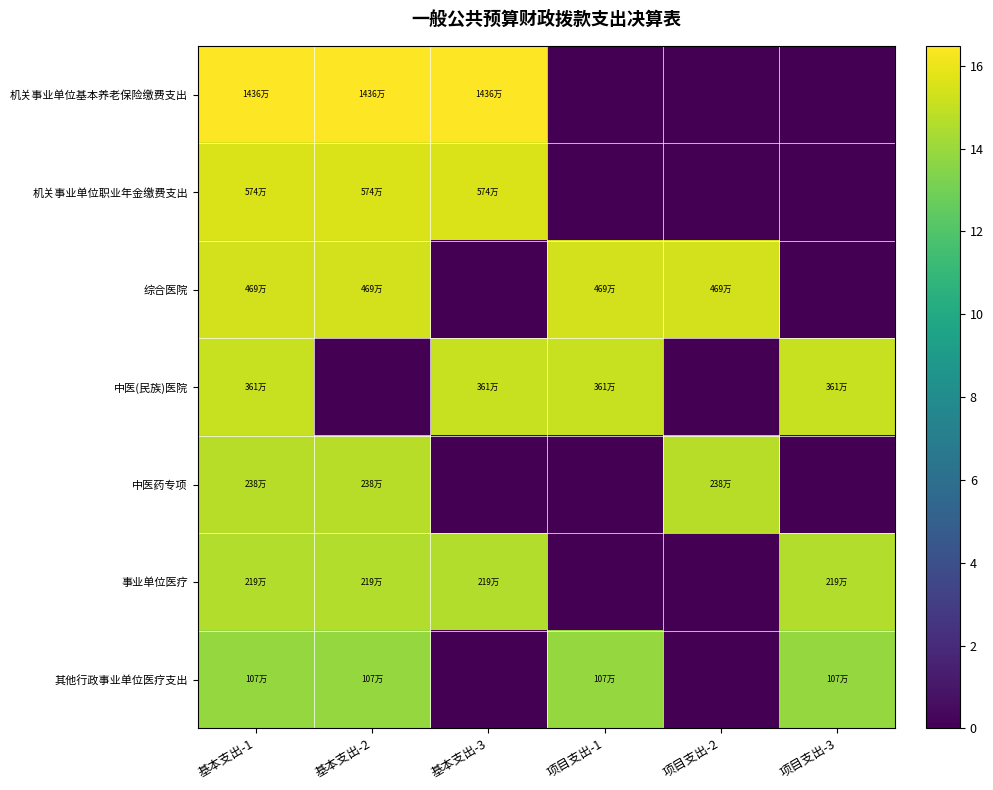

At how many categories does at least one series exceed 12?

6